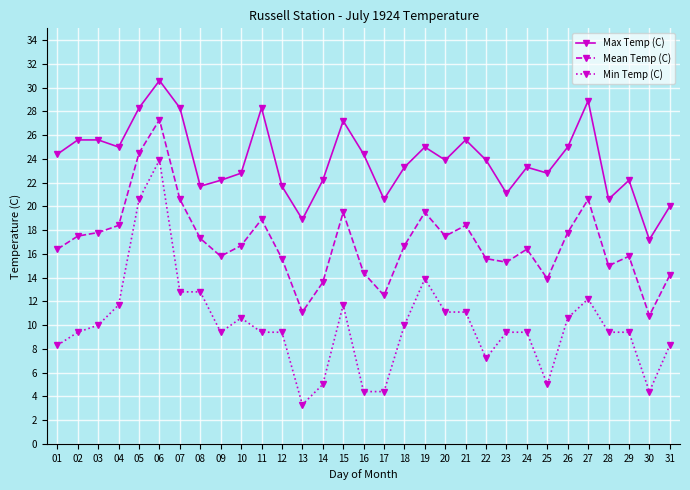

Reading right to left, list all the values displayed in this chart.

Max Temp (C): 31=20.0	30=17.2	29=22.2	28=20.6	27=28.9	26=25.0	25=22.8	24=23.3	23=21.1	22=23.9	21=25.6	20=23.9	19=25.0	18=23.3	17=20.6	16=24.4	15=27.2	14=22.2	13=18.9	12=21.7	11=28.3	10=22.8	09=22.2	08=21.7	07=28.3	06=30.6	05=28.3	04=25.0	03=25.6	02=25.6	01=24.4
Mean Temp (C): 31=14.2	30=10.8	29=15.8	28=15.0	27=20.6	26=17.8	25=13.9	24=16.4	23=15.3	22=15.6	21=18.4	20=17.5	19=19.5	18=16.7	17=12.5	16=14.4	15=19.5	14=13.6	13=11.1	12=15.6	11=18.9	10=16.7	09=15.8	08=17.3	07=20.6	06=27.3	05=24.5	04=18.4	03=17.8	02=17.5	01=16.4
Min Temp (C): 31=8.3	30=4.4	29=9.4	28=9.4	27=12.2	26=10.6	25=5.0	24=9.4	23=9.4	22=7.2	21=11.1	20=11.1	19=13.9	18=10.0	17=4.4	16=4.4	15=11.7	14=5.0	13=3.3	12=9.4	11=9.4	10=10.6	09=9.4	08=12.8	07=12.8	06=23.9	05=20.6	04=11.7	03=10.0	02=9.4	01=8.3